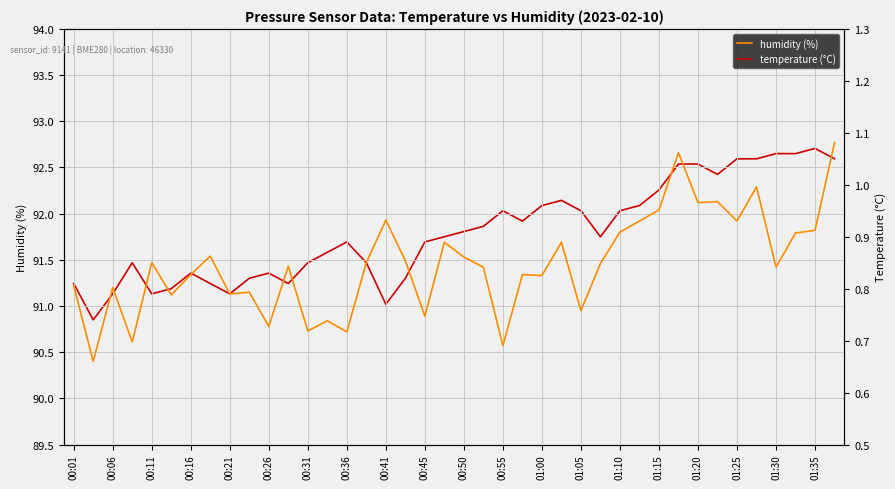

The value of humidity (%) at 00:55 is 131.3. True or false?

False